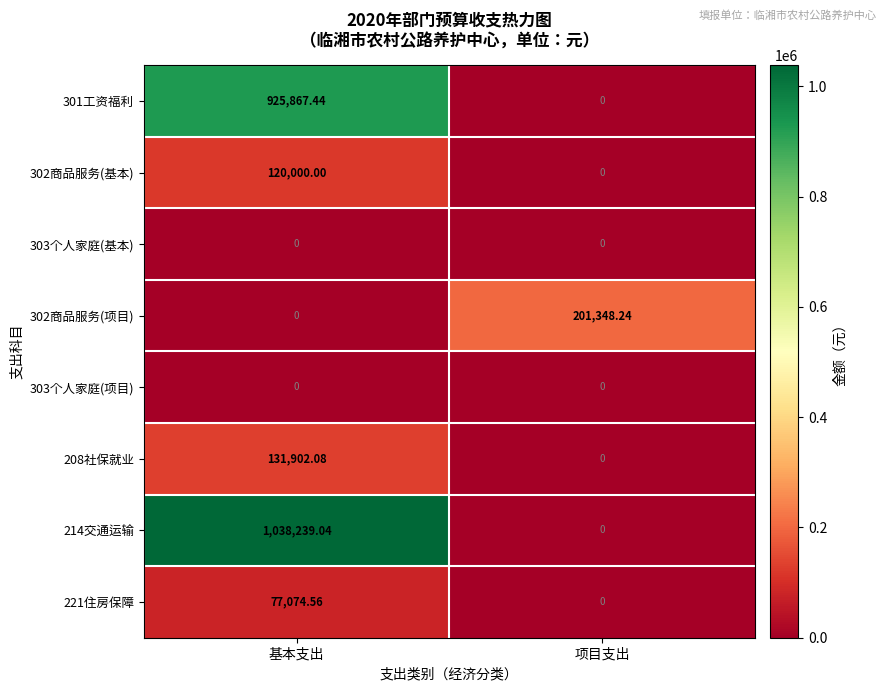

List the labels in order of 214交通运输 value, smallest first.

项目支出, 基本支出